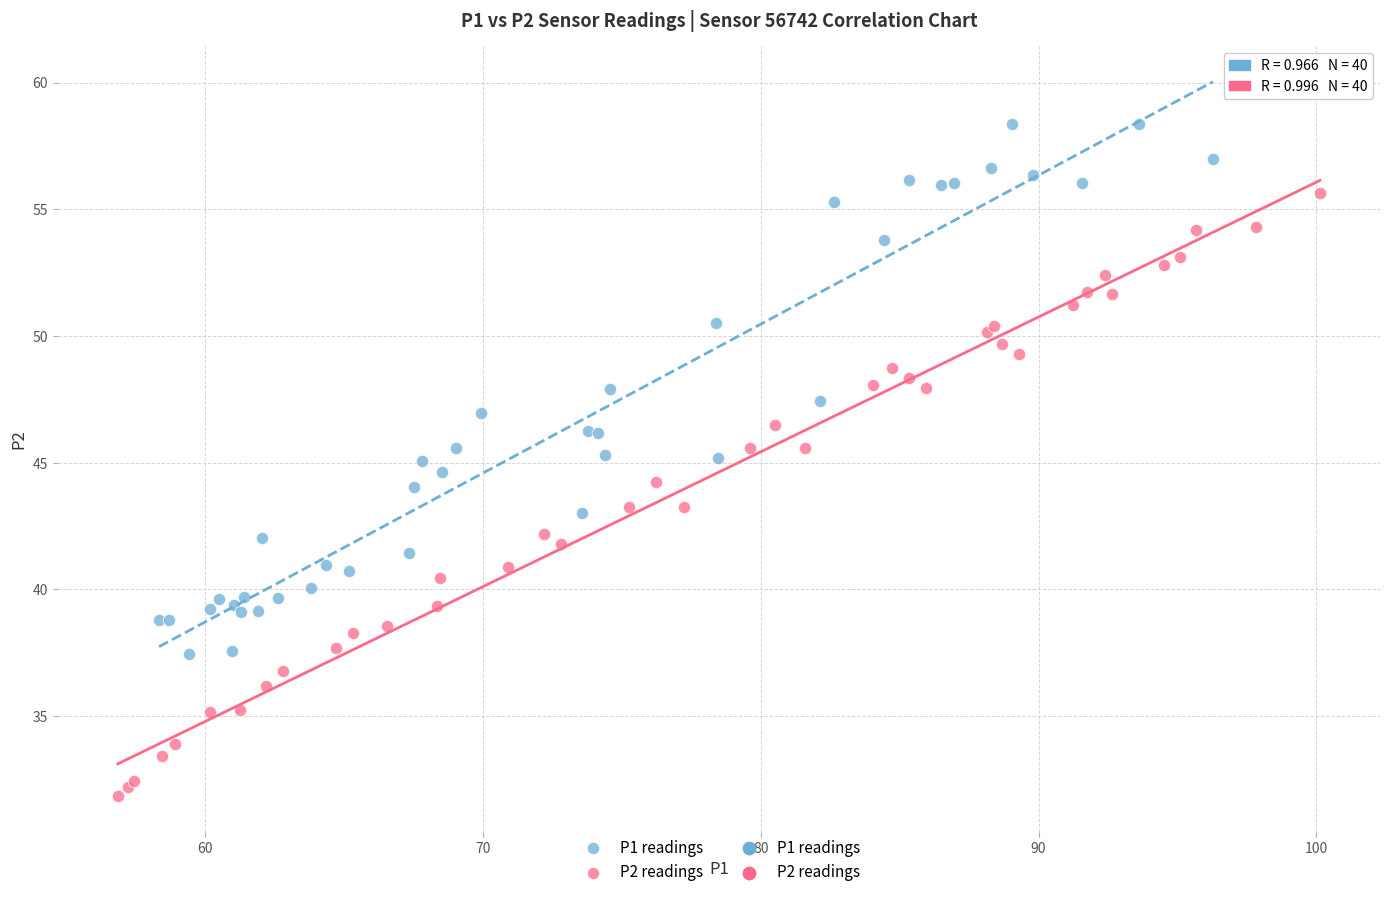

Which series has the widest spread of Y values?

P2 readings